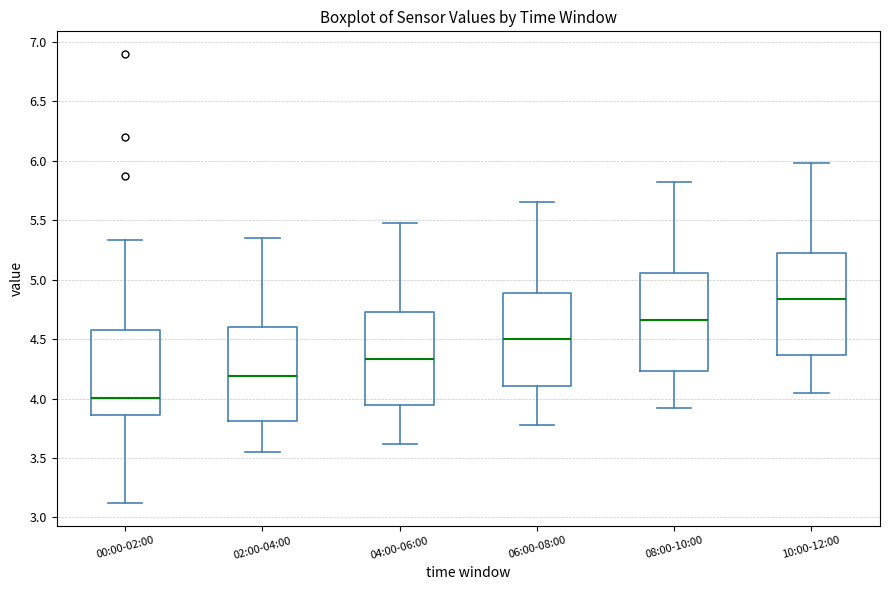

Which box's median line is the highest?

10:00-12:00